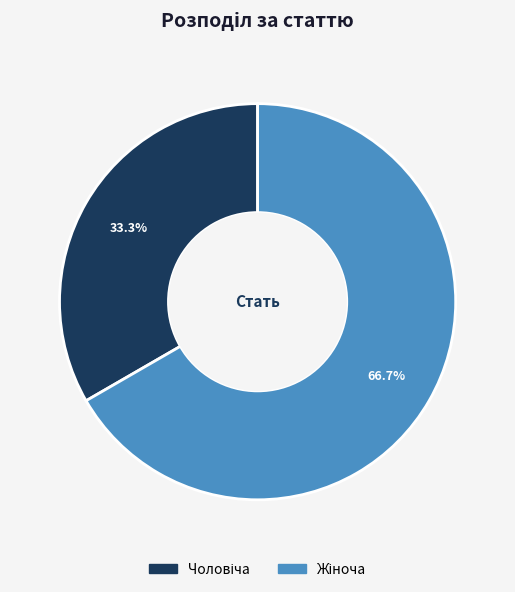

Is there any slice that represents more than half of the pie?

Yes